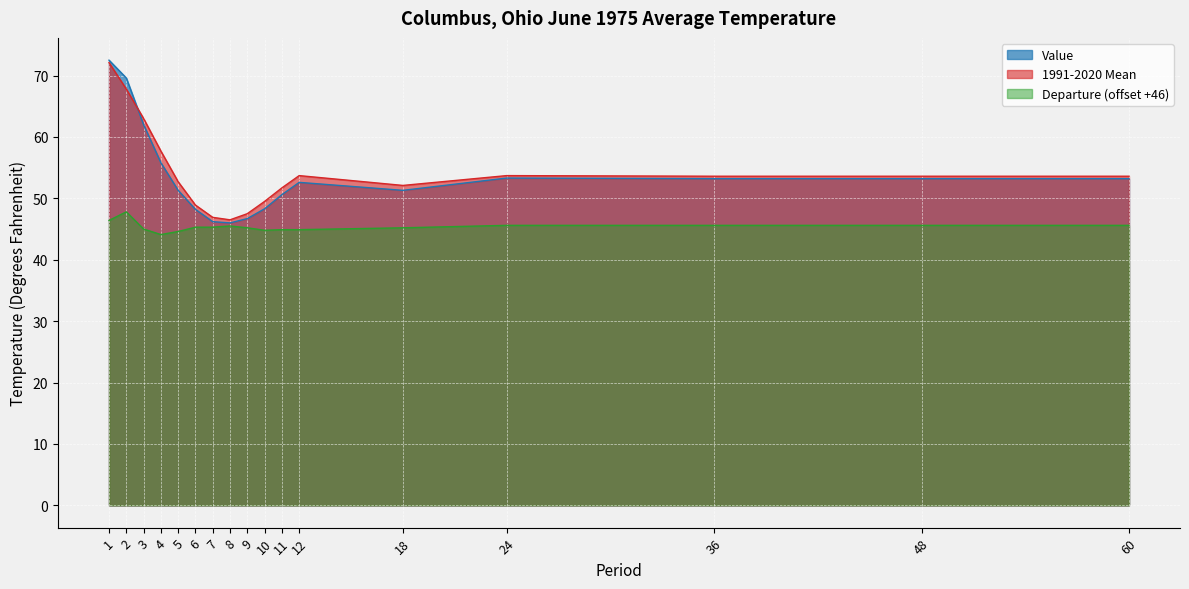

Is it true that 1991-2020 Mean equals 51.7 at 11?

True